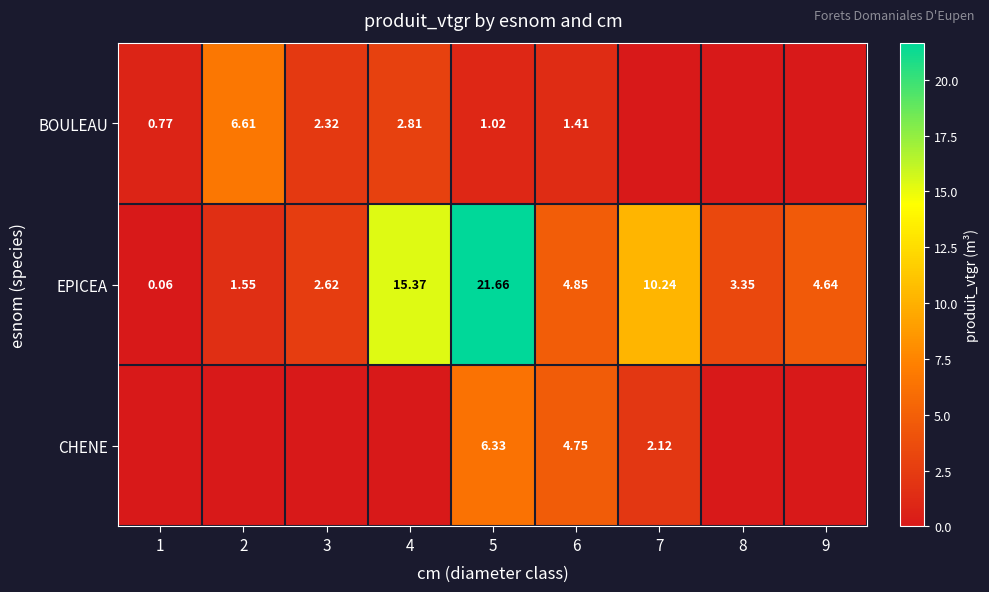

How many data points does each series have?

9